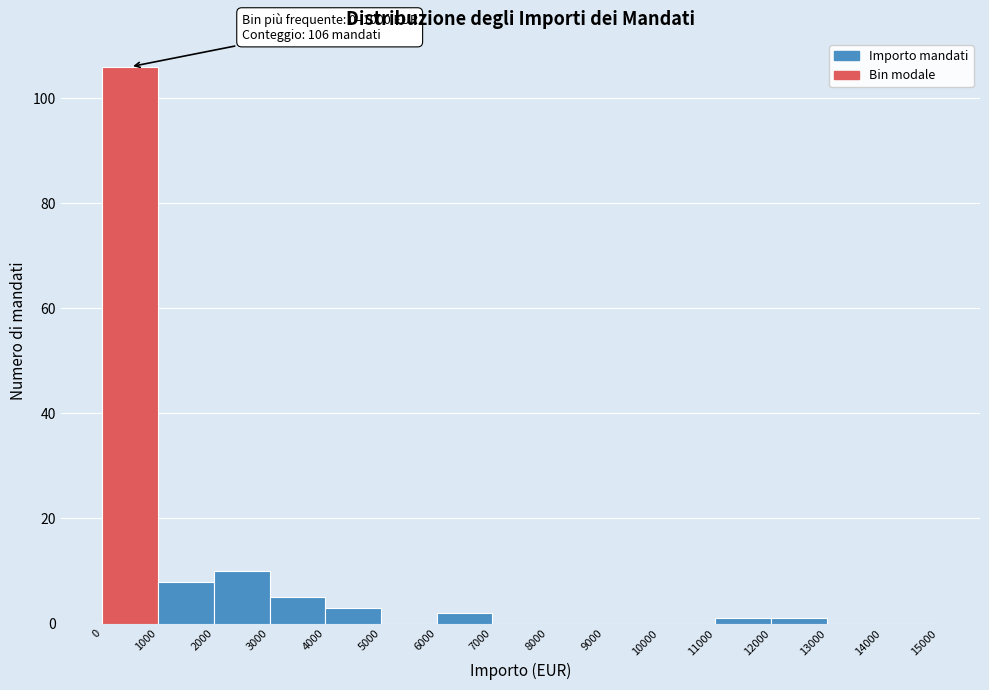

Which range on the x-axis has the tallest bar?

0 to 1000